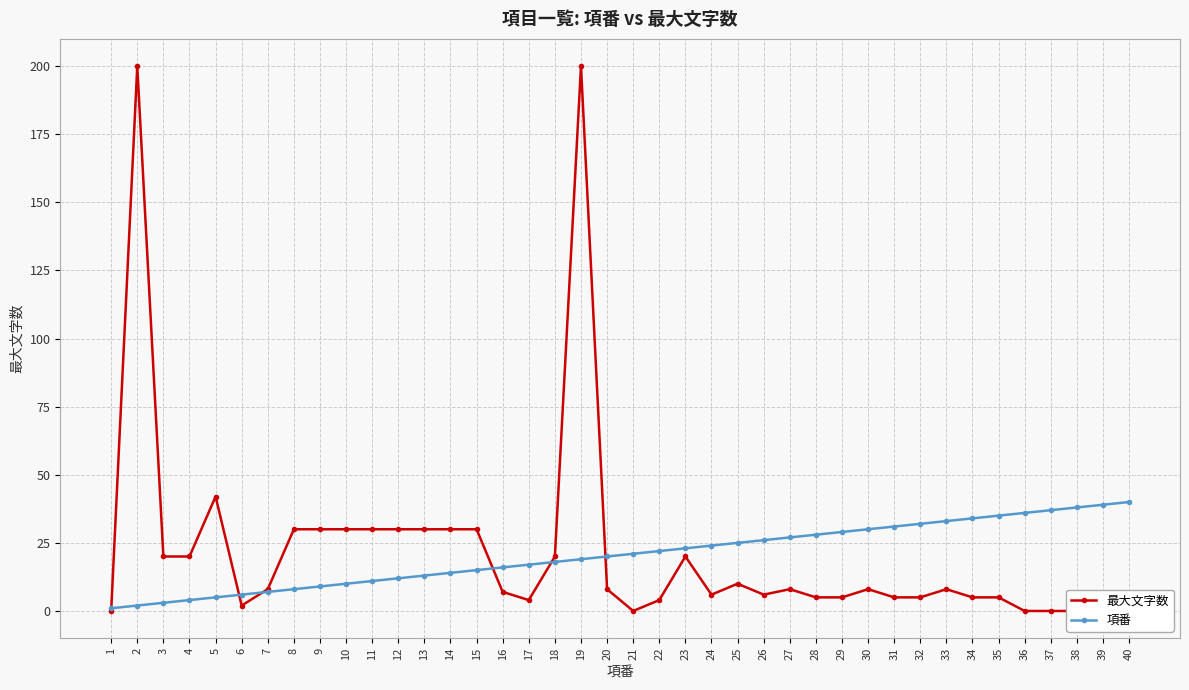

True or false: 項番 has a value of 23 at 23.

True